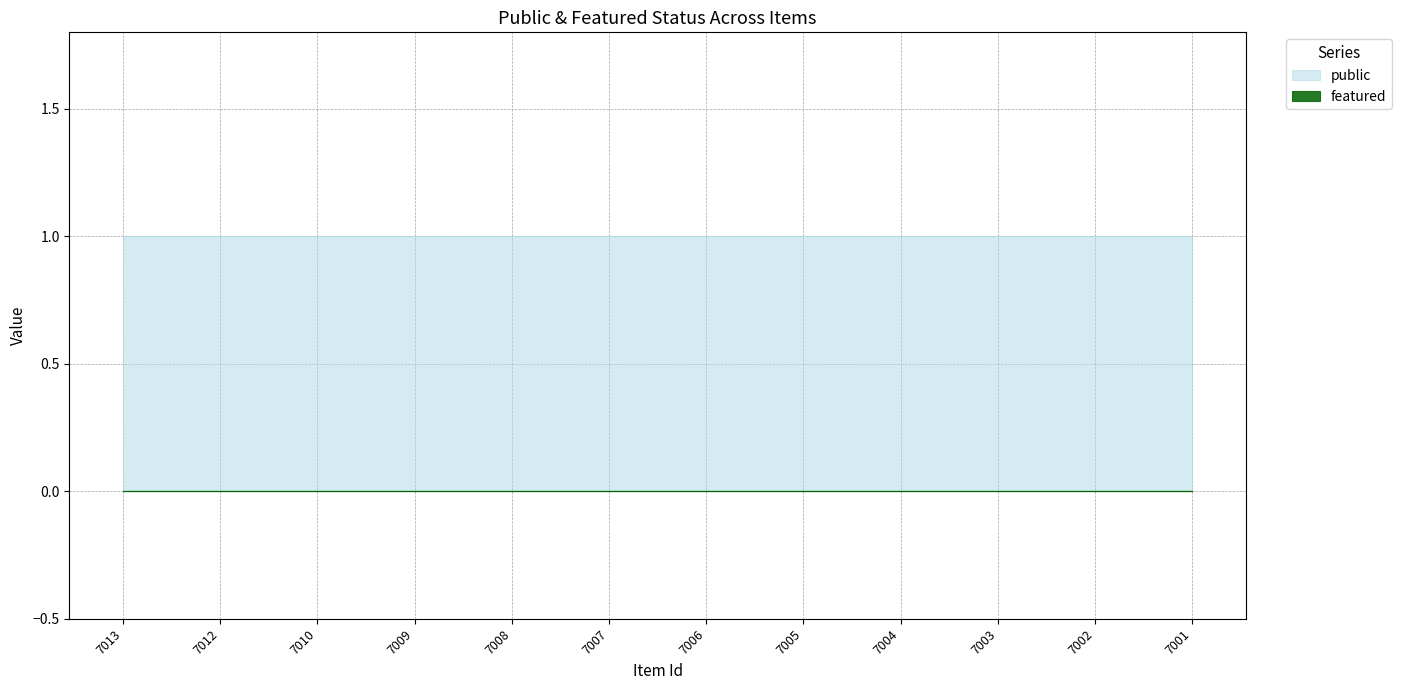

Does the chart have visible grid lines?

Yes